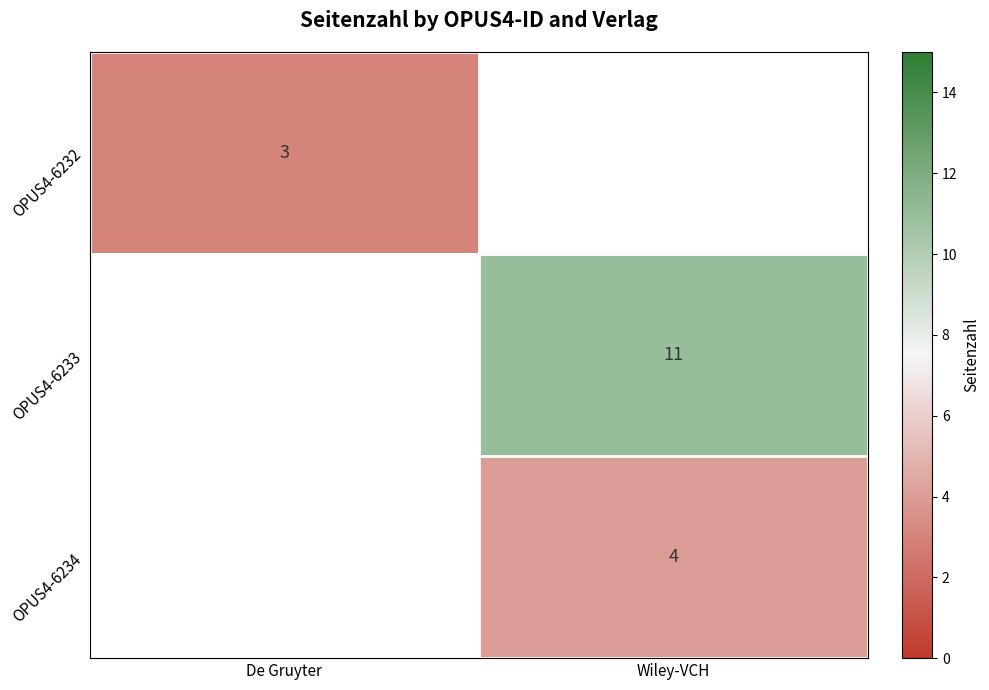

Is it true that OPUS4-6232 equals 2 at De Gruyter?

False